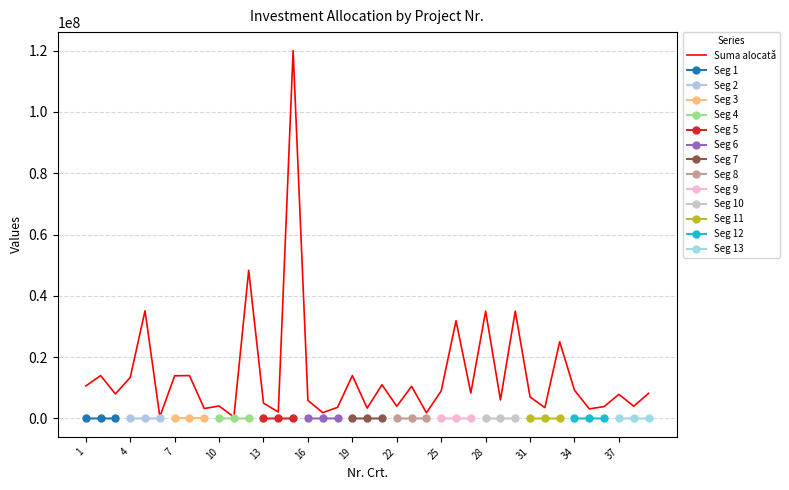

True or false: the data has more than 0 interior local peaks.

True